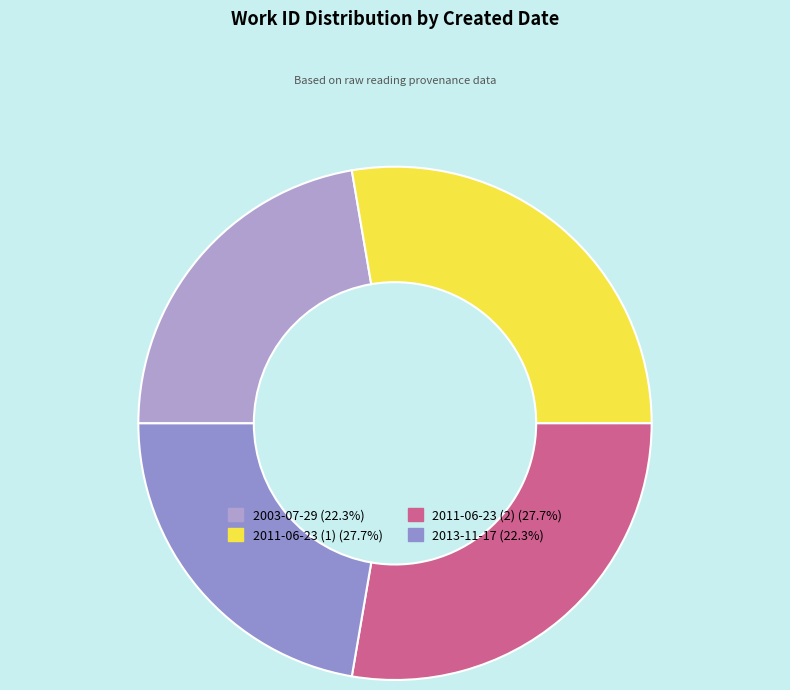

True or false: 2011-06-23 (2) accounts for 16% of the total.

False